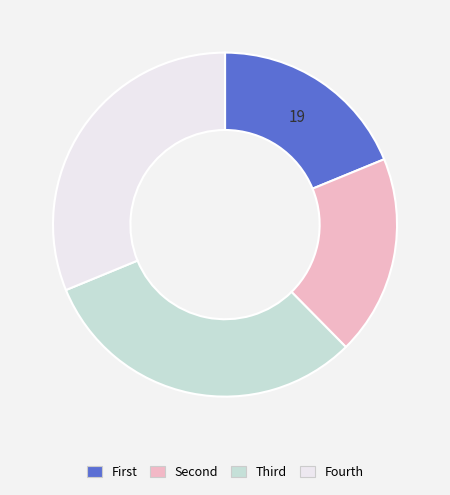

Is there a majority slice in this chart?

No